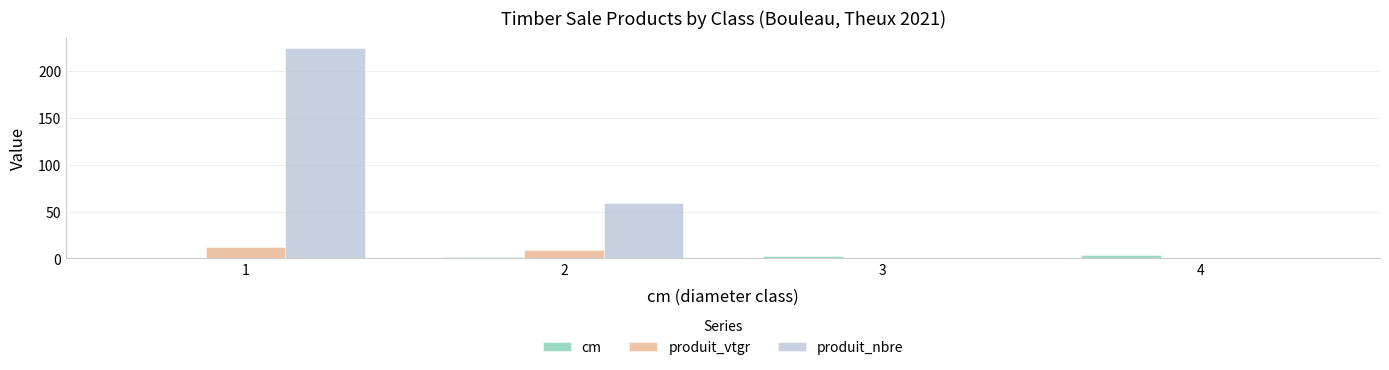

How many series are shown in this chart?

3